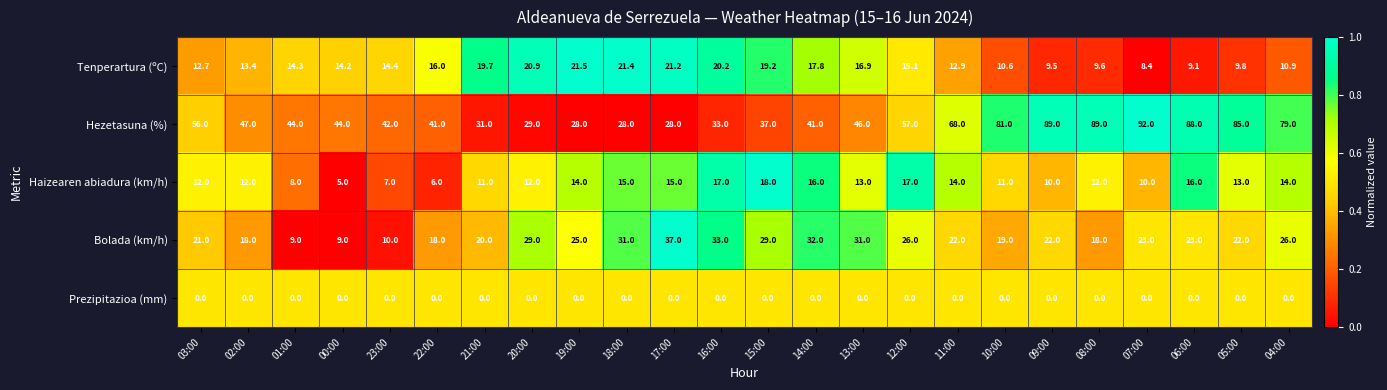

At which category is the sum across all series the highest?

06:00